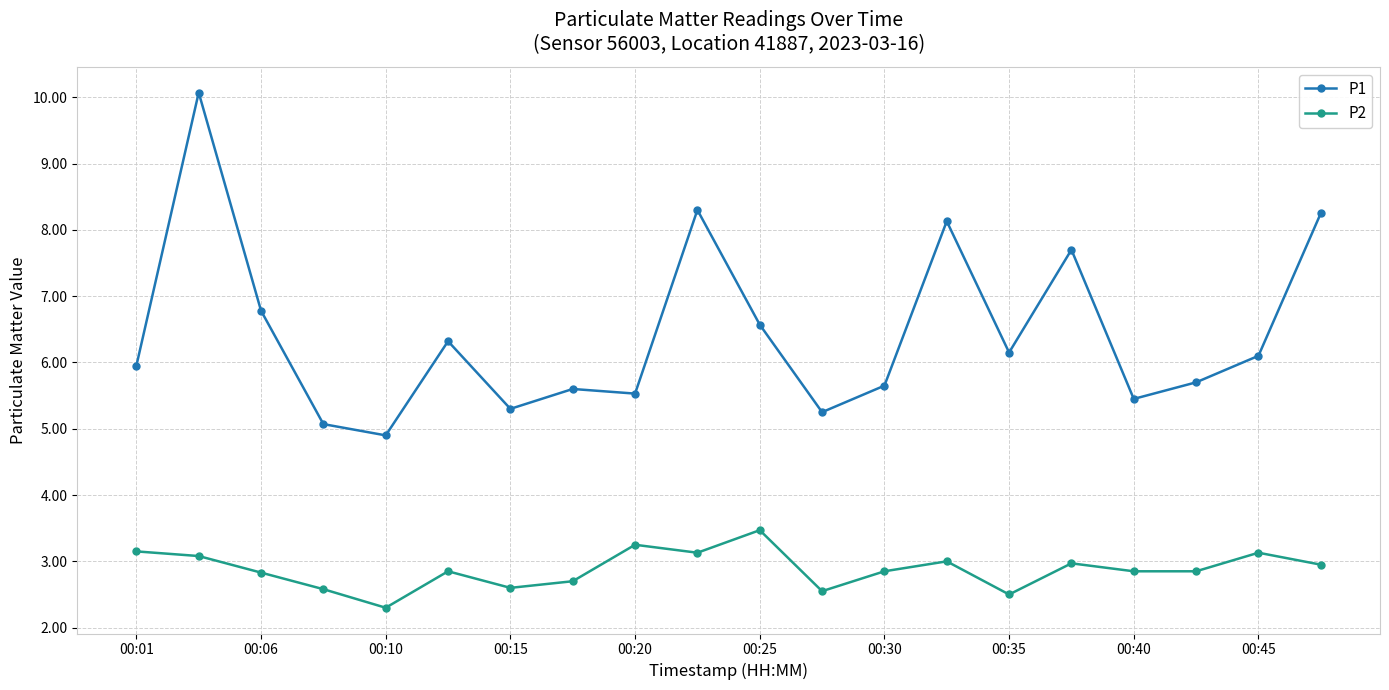

True or false: P1 and P2 cross at least once.

False